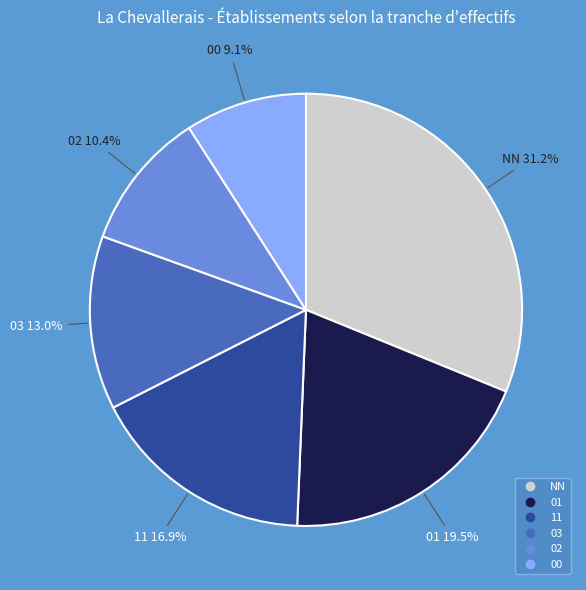

Approximately how many times larger is the value at 02 compared to NN?

0.3